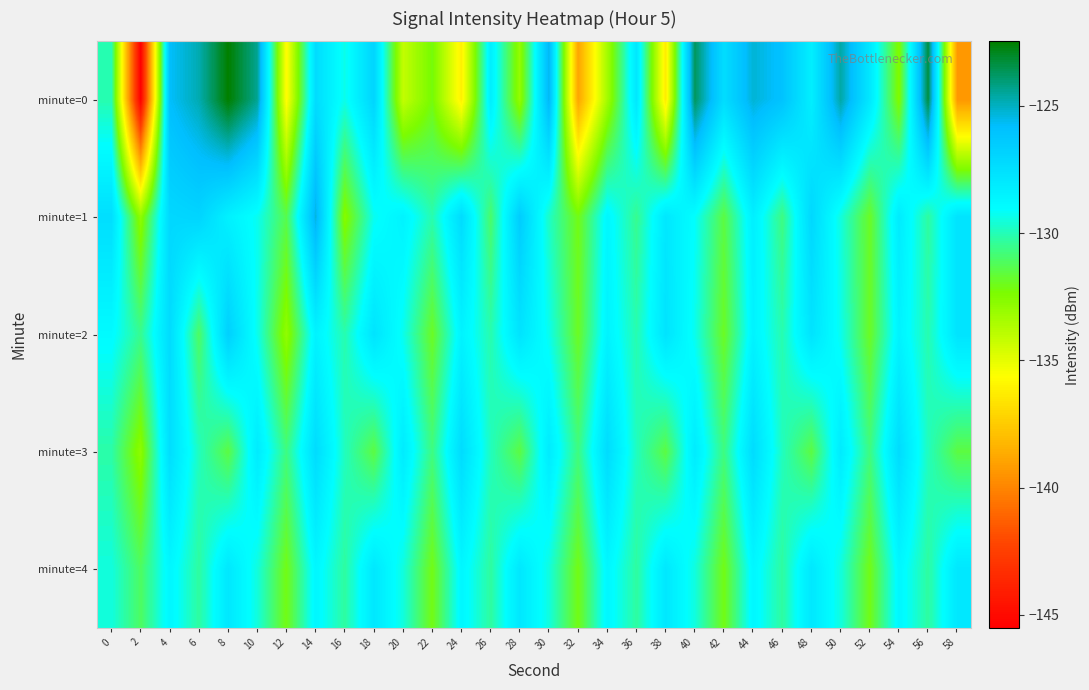

What is the spread (max minus min) of values at 34?

6.0